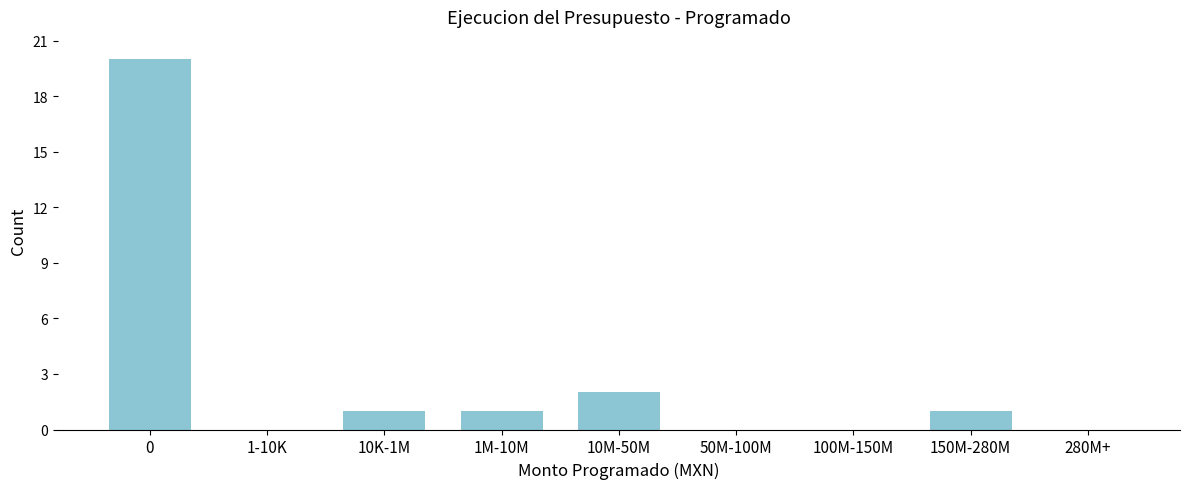

Reading left to right, extract all data points from this chart.

0=20	1-10K=0	10K-1M=1	1M-10M=1	10M-50M=2	50M-100M=0	100M-150M=0	150M-280M=1	280M+=0